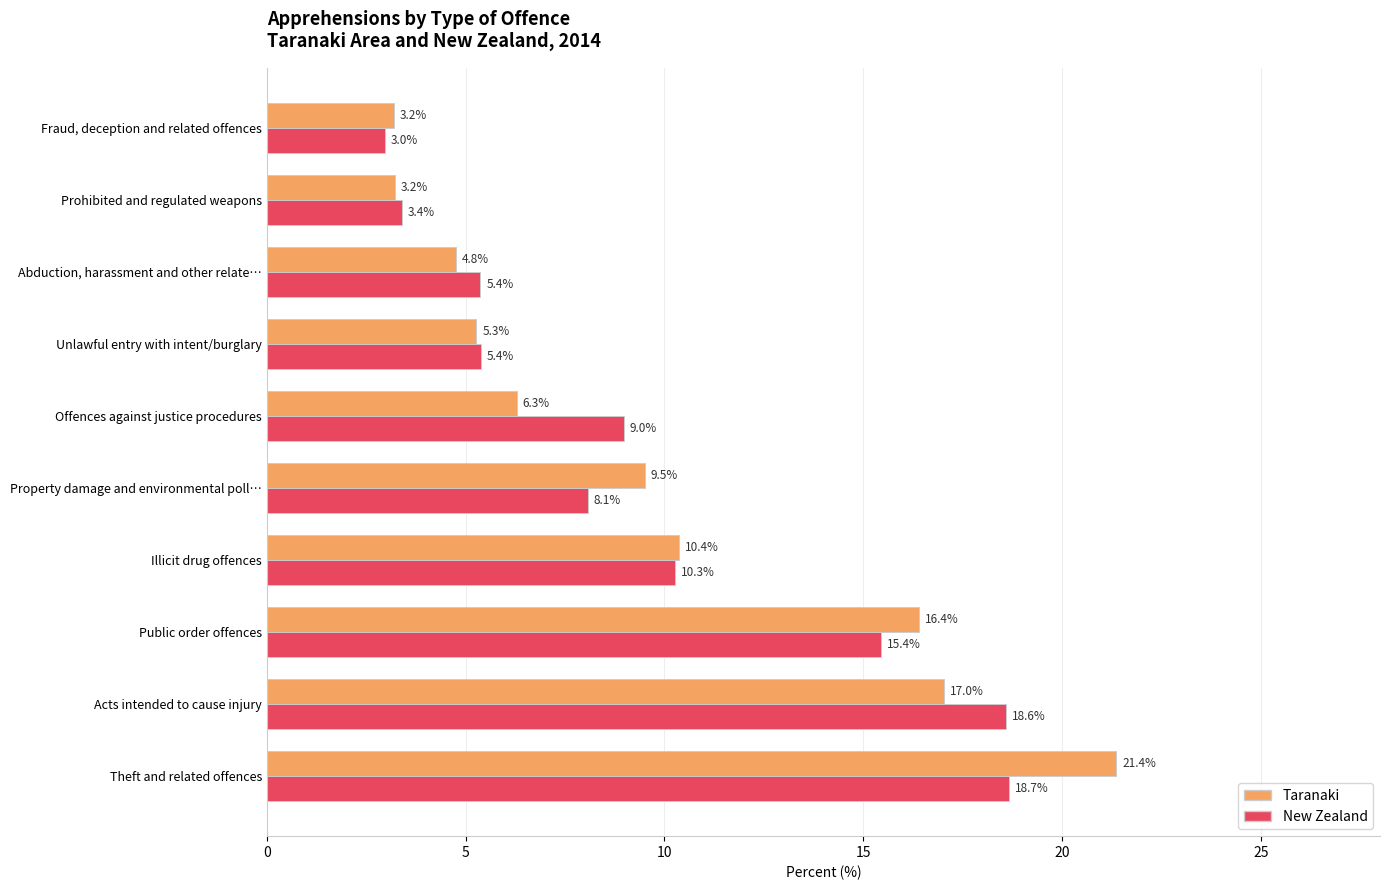

How many data points in New Zealand are less than 8?

4